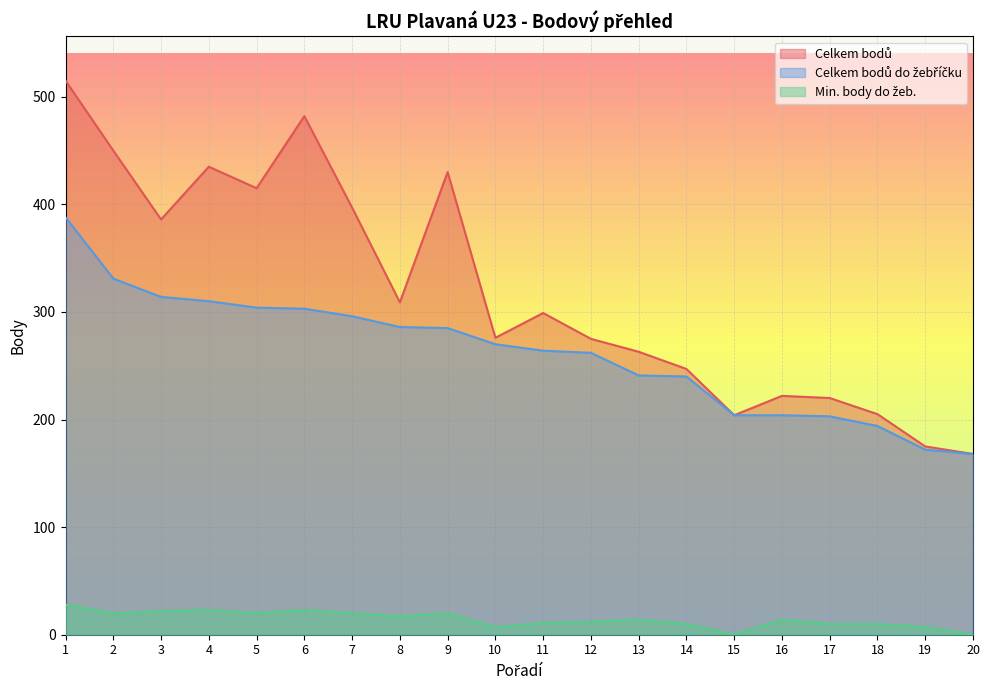

At which category is the sum across all series the highest?

1